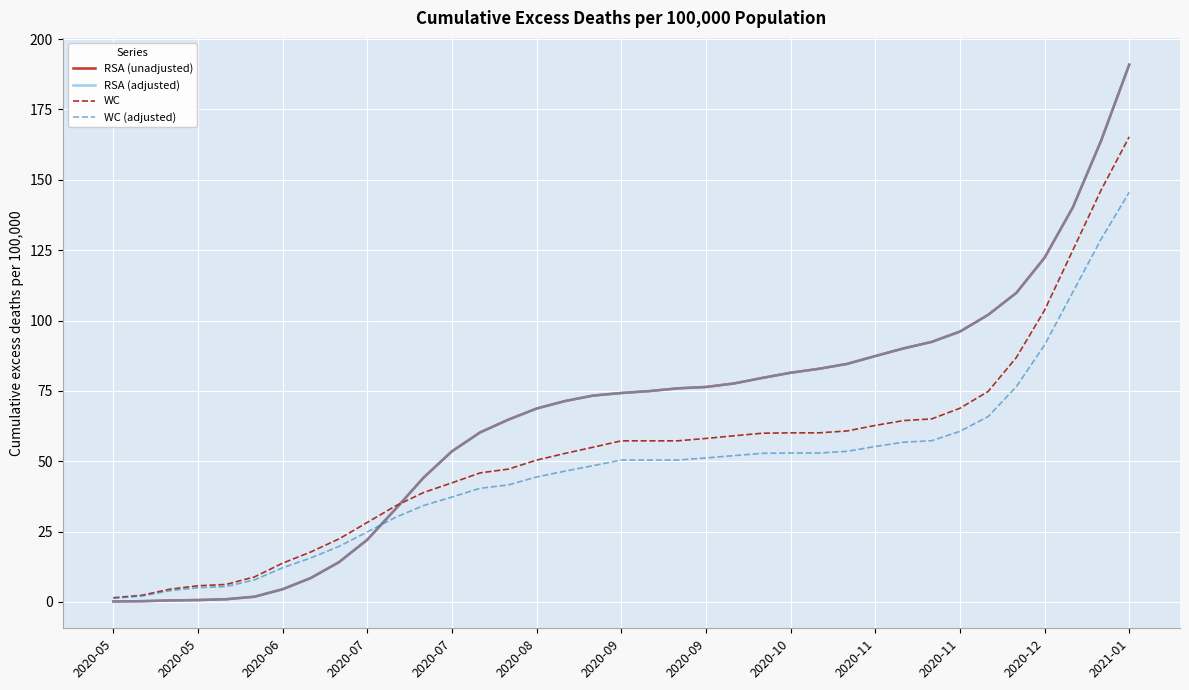

Where does the WC (adjusted) series first go above 50?

18